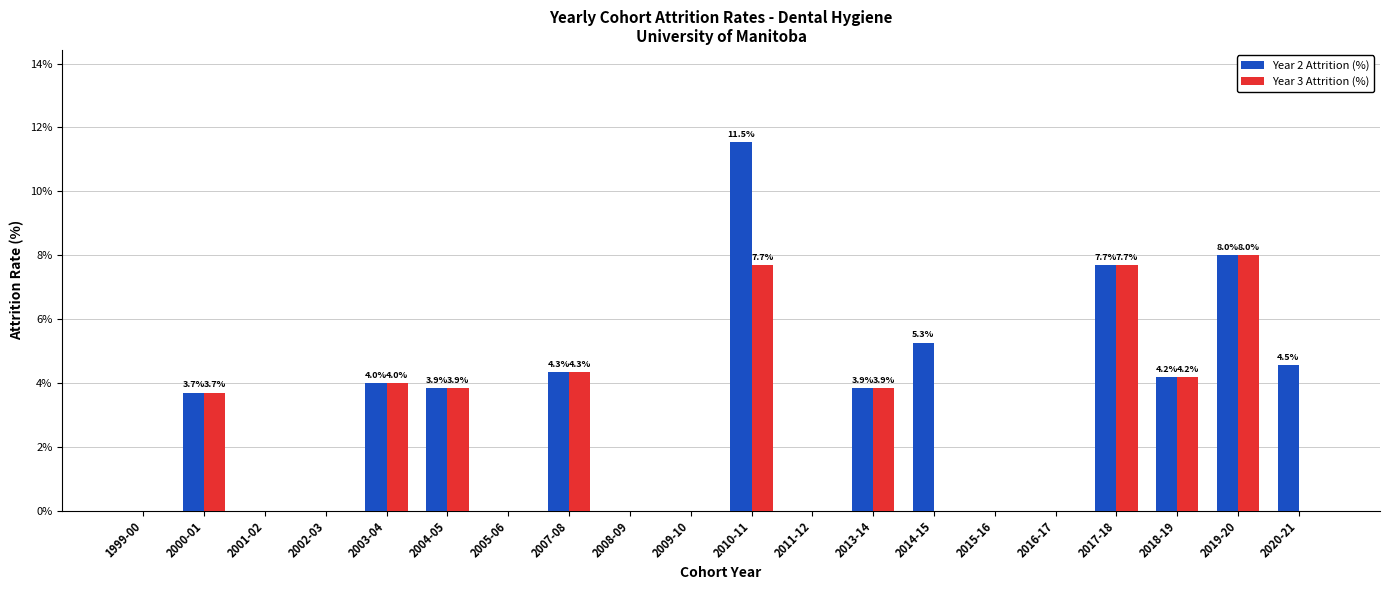

At which label does Year 2 Attrition (%) reach its peak?

2010-11